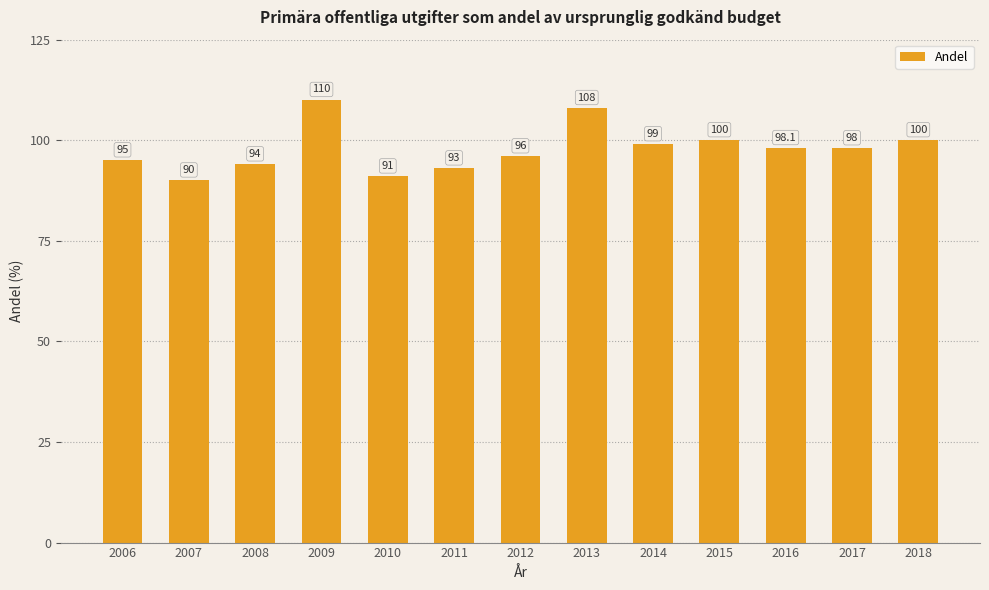

The chart shows a value of 93.0 at 2011. True or false?

True